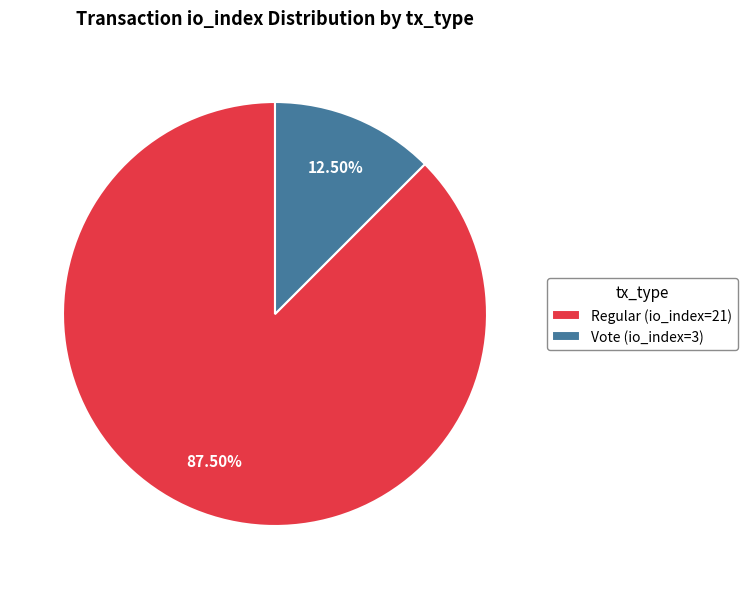

To the nearest percent, what is the difference between the Vote (io_index=3) and Regular (io_index=21) slice percentages?

75%